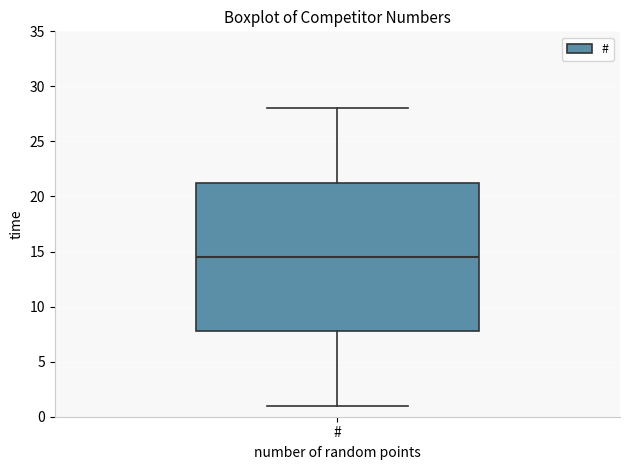

Transcribe this box plot: give where the median line is, the range the box spans, and where the two whiskers end, as read against the y-axis. The values are not printed on the chart, so give them approximately, as read against the axis.

median 14.5, box 8.0 to 21.5, whiskers 1.0 to 28.0